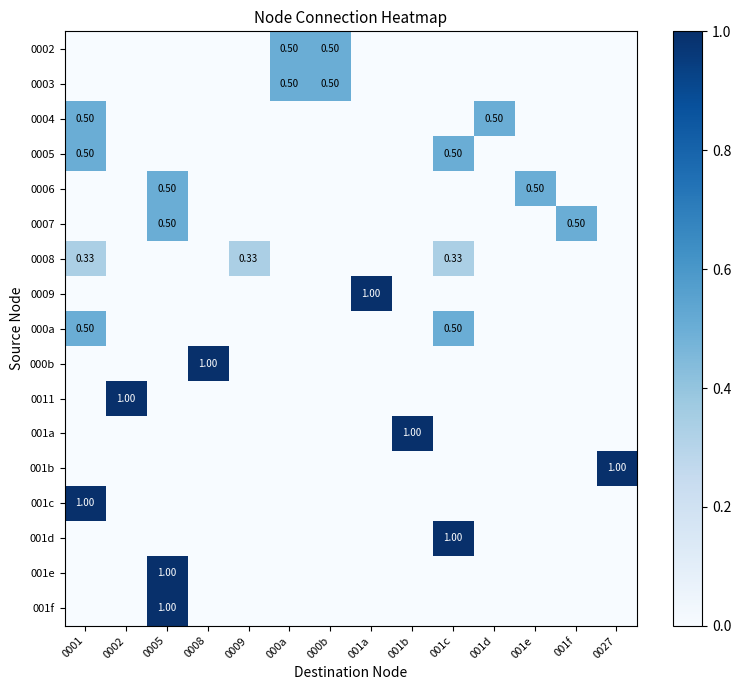

At how many categories does at least one series exceed 0?

14